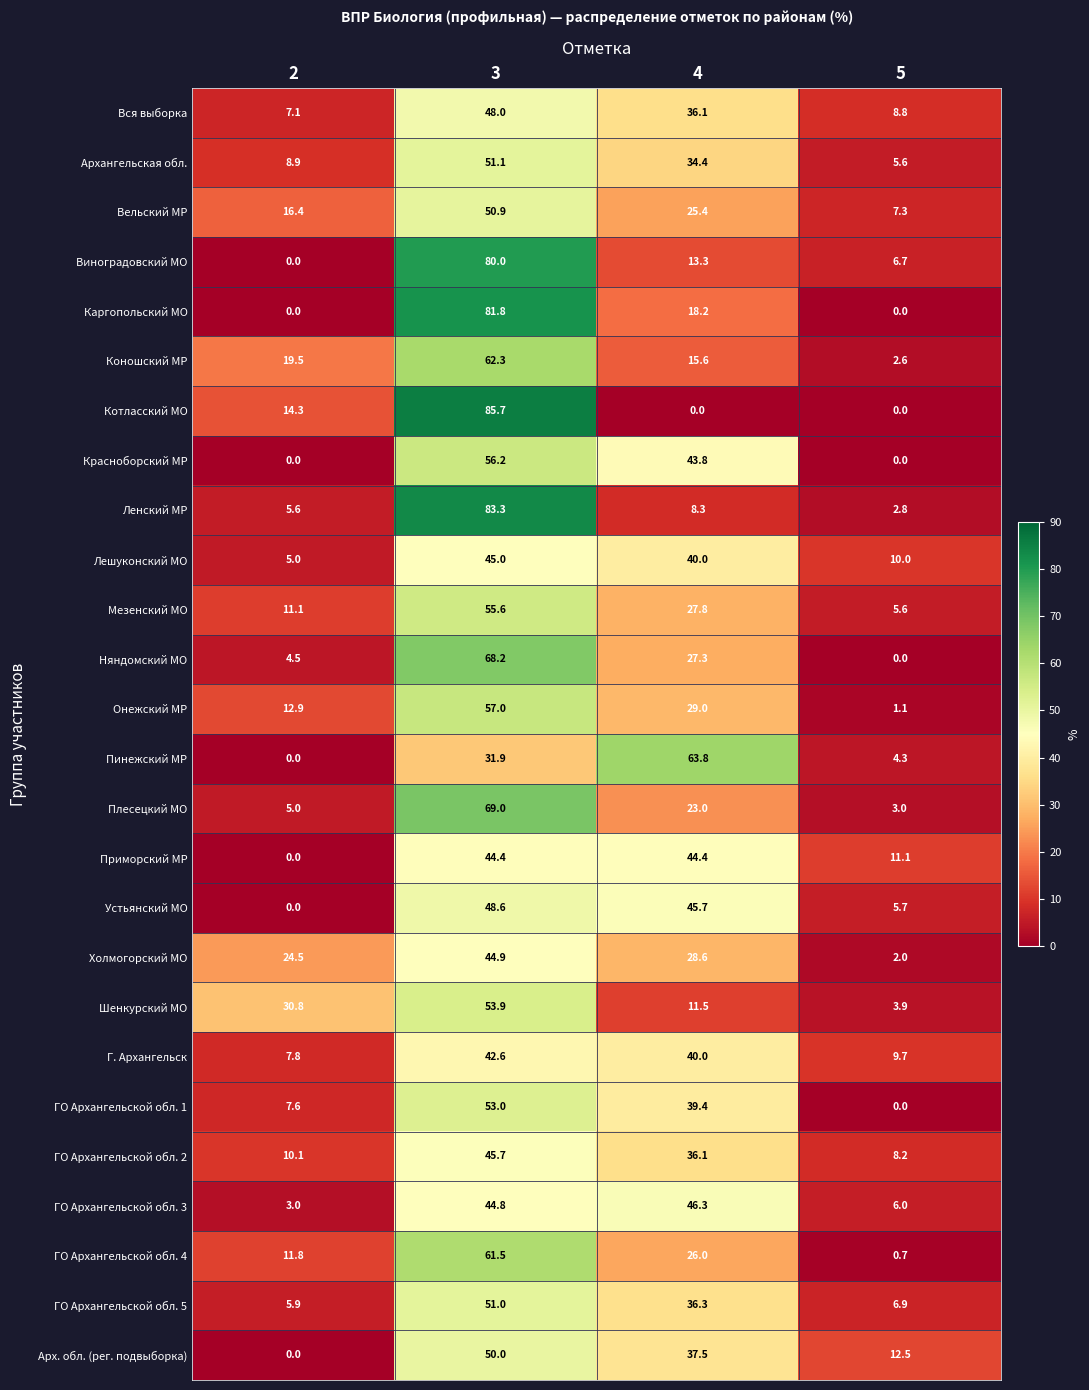

At which category does the chart reach its peak across all series?

3